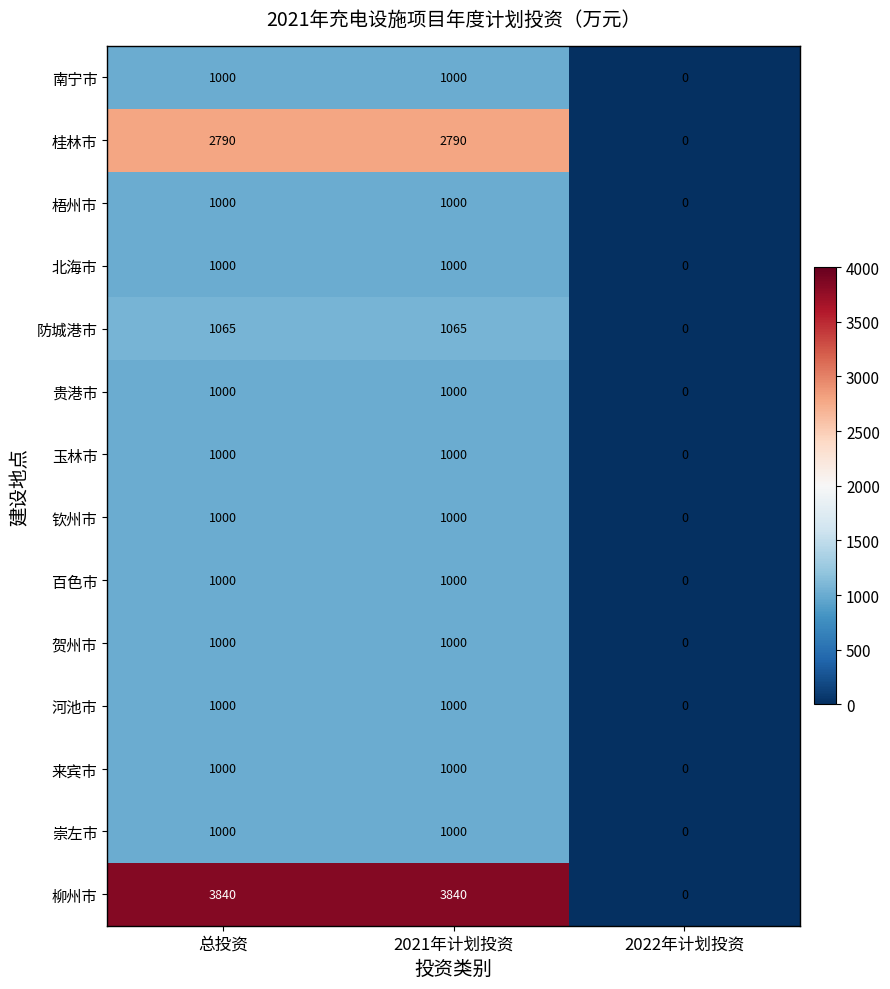

What is the total value across all series at 总投资?

18695